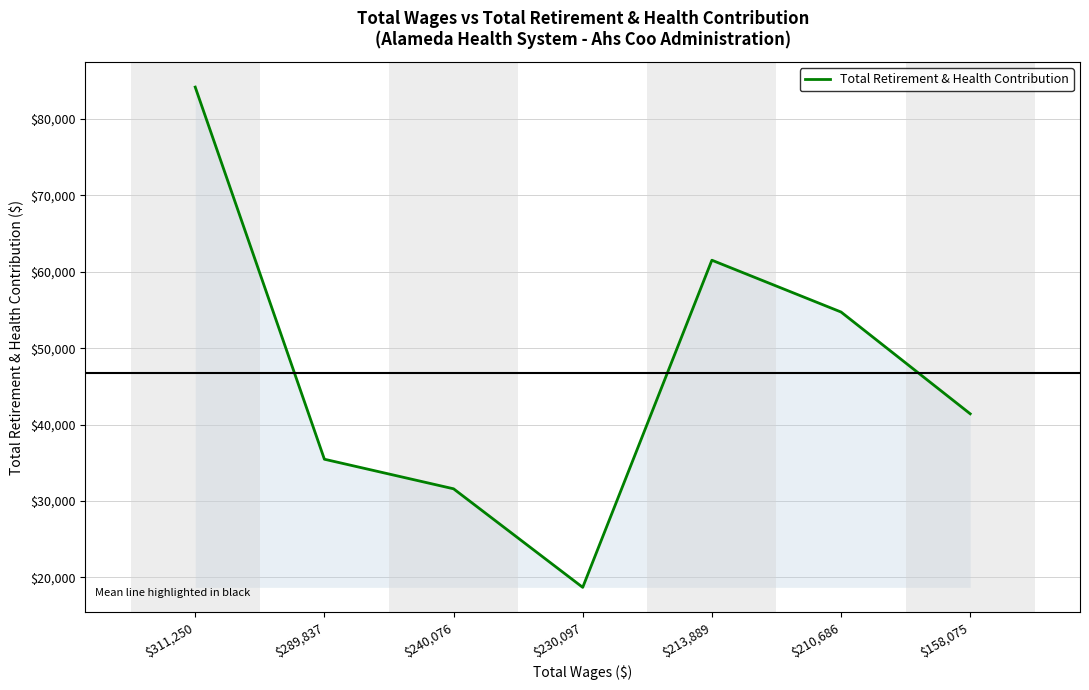

List the labels in order of value, smallest first.

$230,097, $240,076, $289,837, $158,075, $210,686, $213,889, $311,250